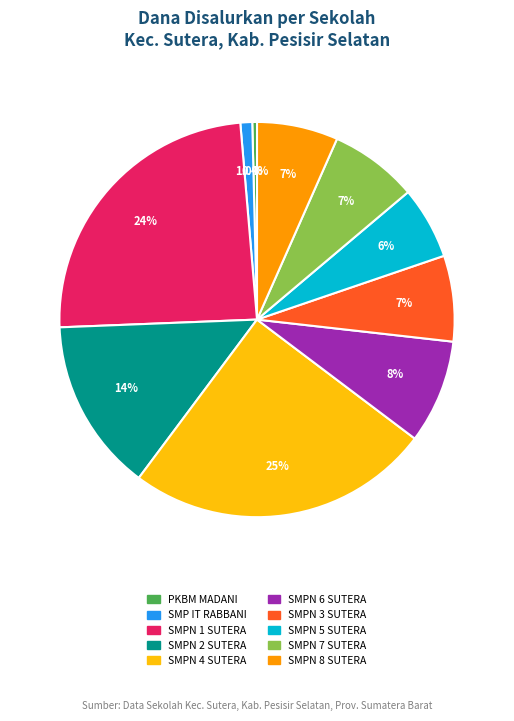

Which slice is the largest?

SMPN 4 SUTERA